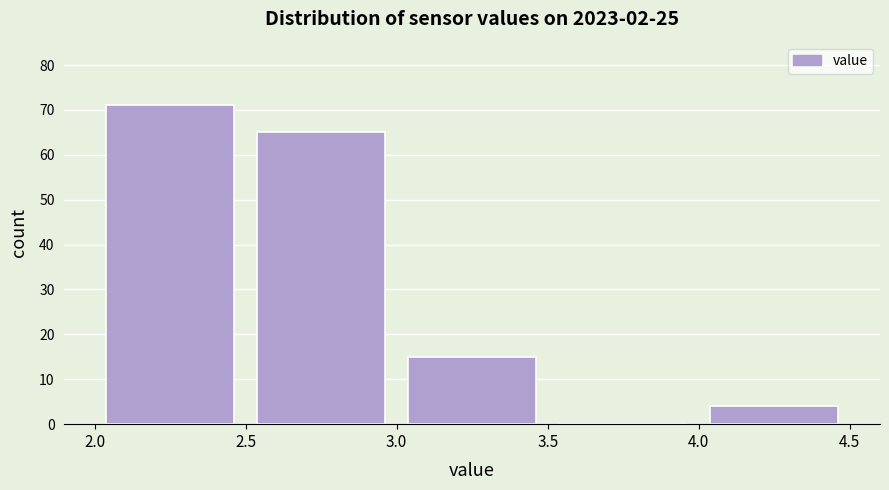

Reading left to right, transcribe this chart: for each bar, give the range it covers on the x-axis and its height. The values are not printed on the chart, so give them approximately, as read against the axis.

2.0 to 2.5: 71
2.5 to 3.0: 65
3.0 to 3.5: 15
3.5 to 4.0: 0
4.0 to 4.5: 4